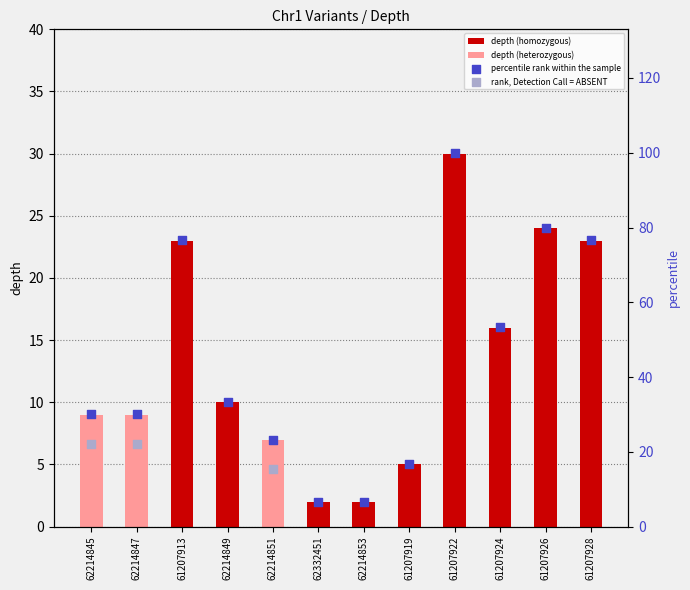

Between 61207928 and 61207926, which is larger?

61207926